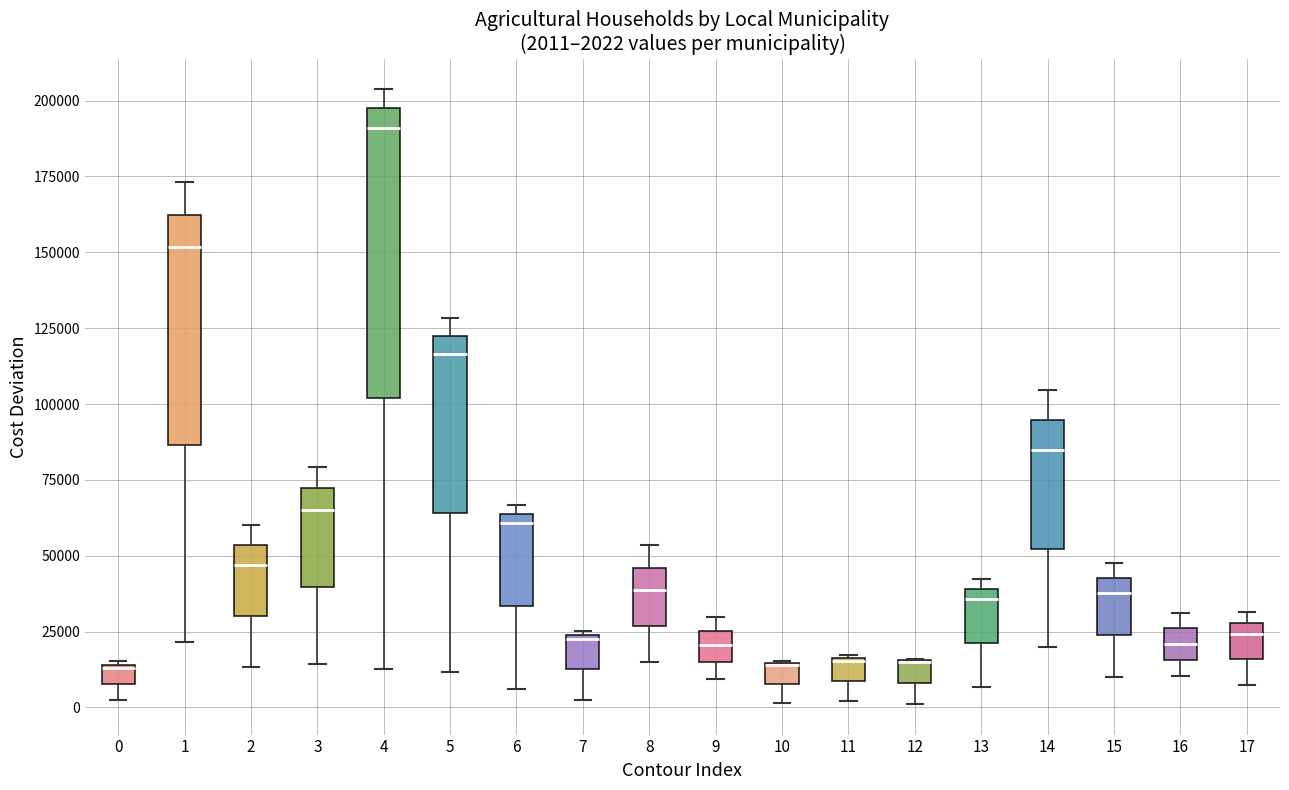

Which box is the tallest, from its lower edge to its upper edge?

4